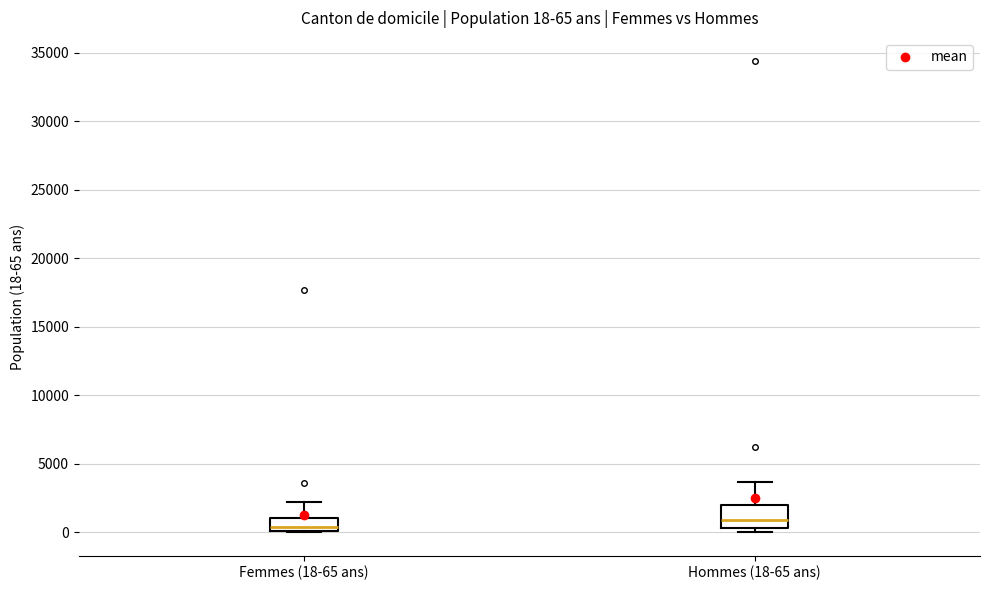

Comparing the boxes themselves (not the whiskers), which one is the tallest?

Hommes (18-65 ans)